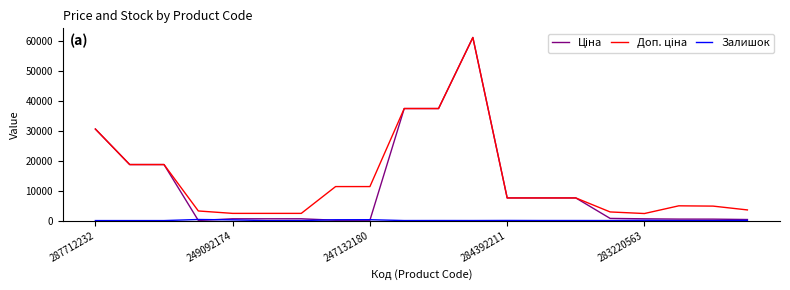

What is the greatest value displayed?

61024.7